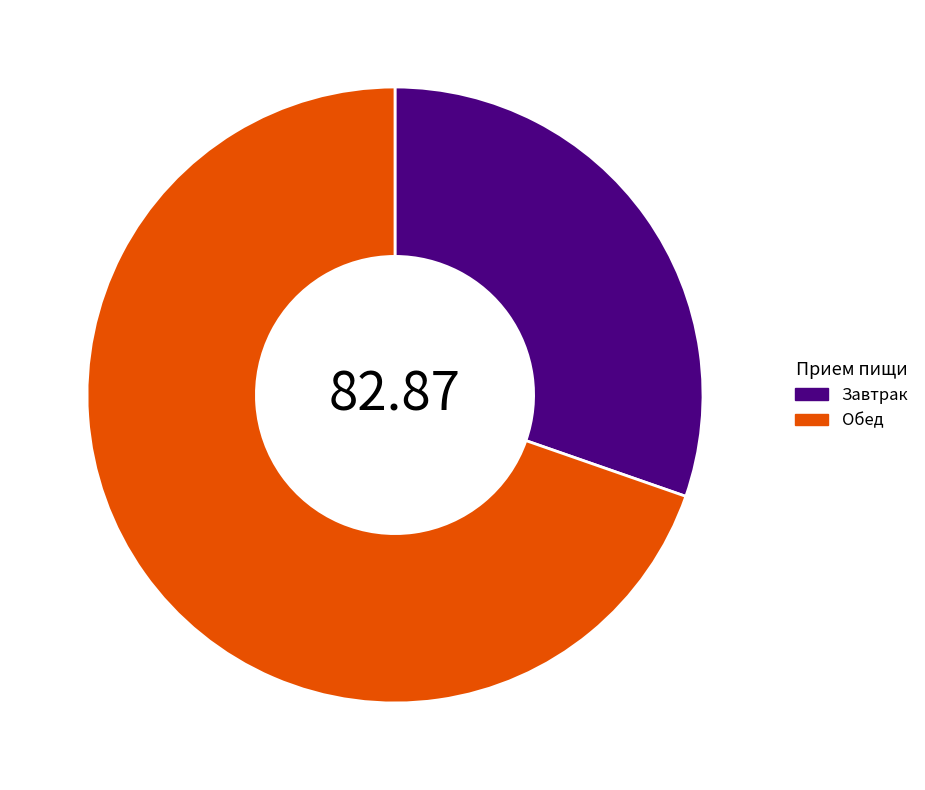

Is there any slice that represents more than half of the pie?

Yes